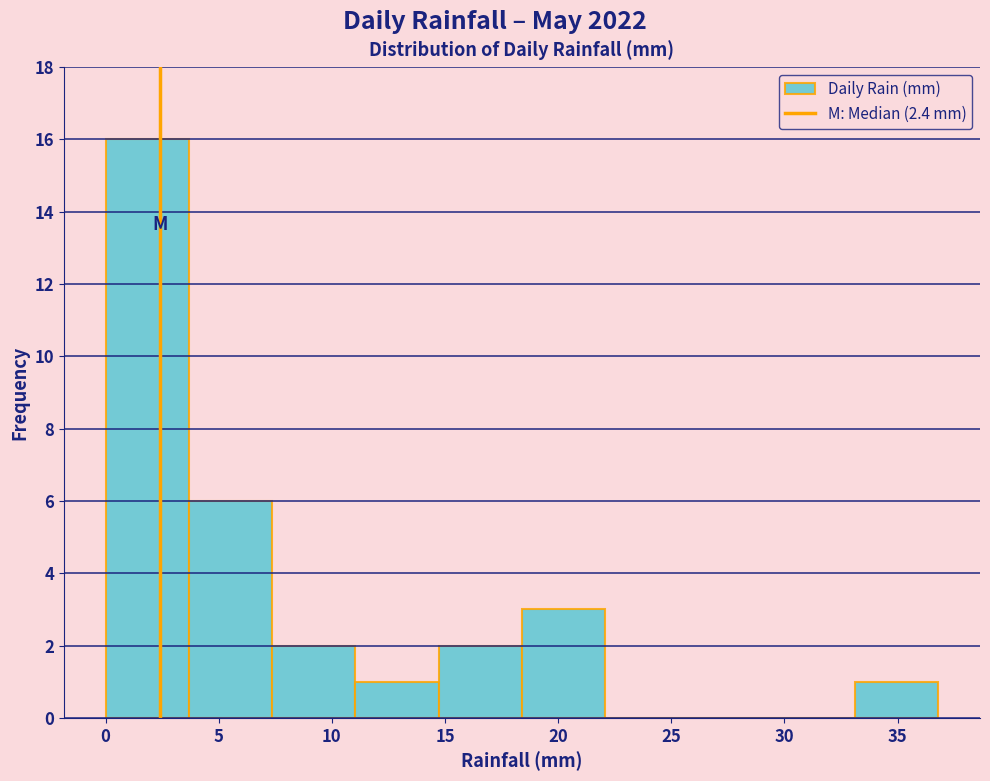

Reading left to right, transcribe this chart: for each bar, give the range it covers on the x-axis and its height. Neither the bar edges nor the heights are printed on the chart, so give them approximately, as read against the axes.

0.0 to 3.5: 16
3.5 to 7.5: 6
7.5 to 11.0: 2
11.0 to 14.5: 1
14.5 to 18.5: 2
18.5 to 22.0: 3
22.0 to 26.0: 0
26.0 to 29.5: 0
29.5 to 33.0: 0
33.0 to 37.0: 1